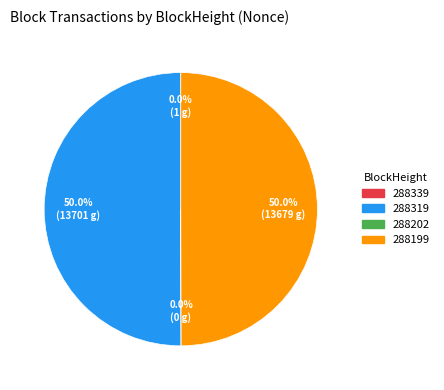

To the nearest percent, what percentage of the pie is 288319?

50%